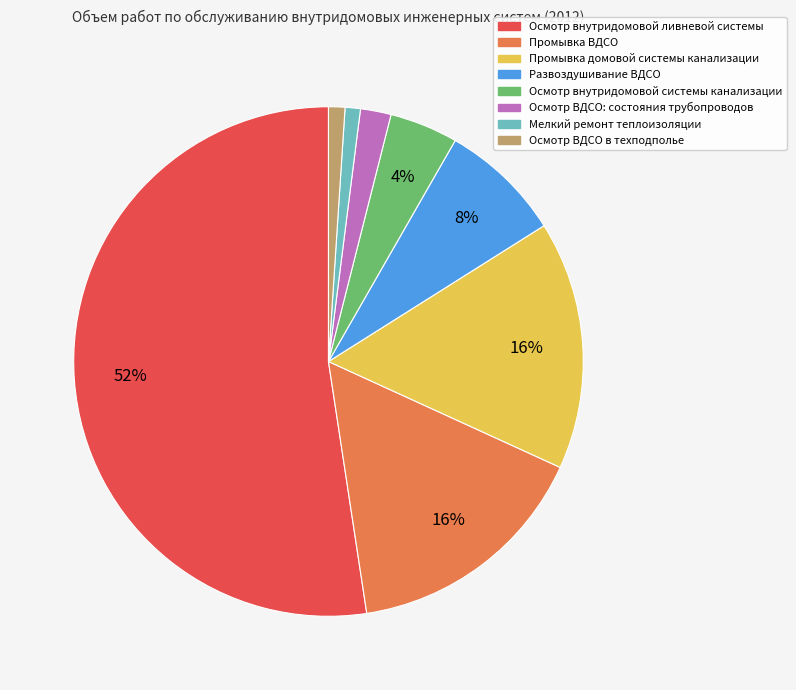

How many slices are in this pie chart?

8